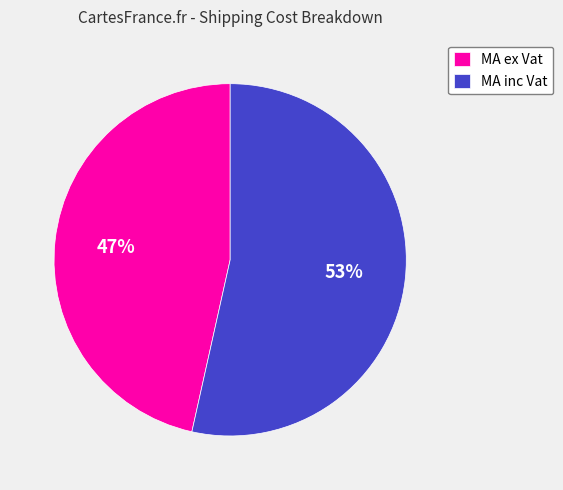

Does MA ex Vat account for over 50% of the chart?

No